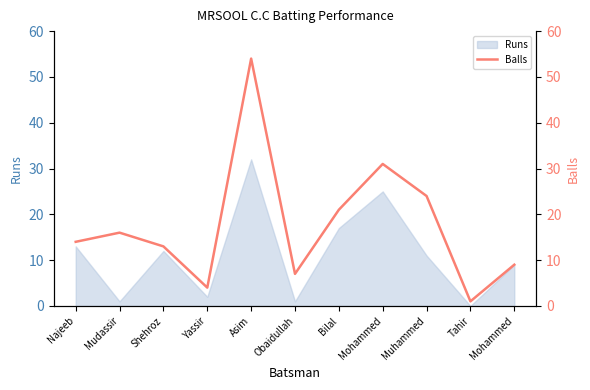

What is the approximate value at Mohammed?

9